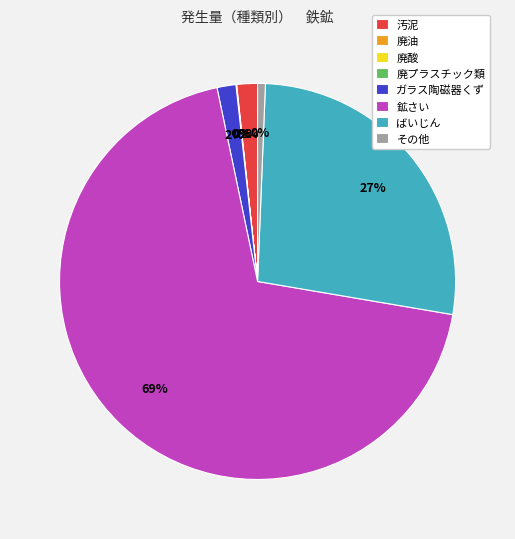

What percentage is NOT represented by その他?

99.4%